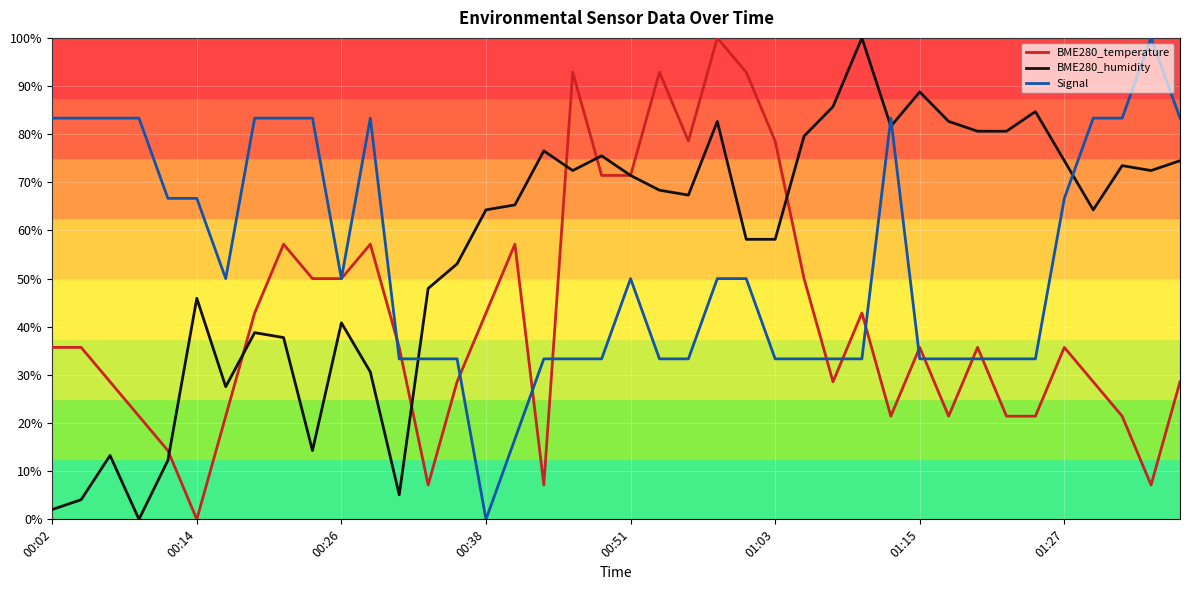

Does the chart have visible grid lines?

Yes